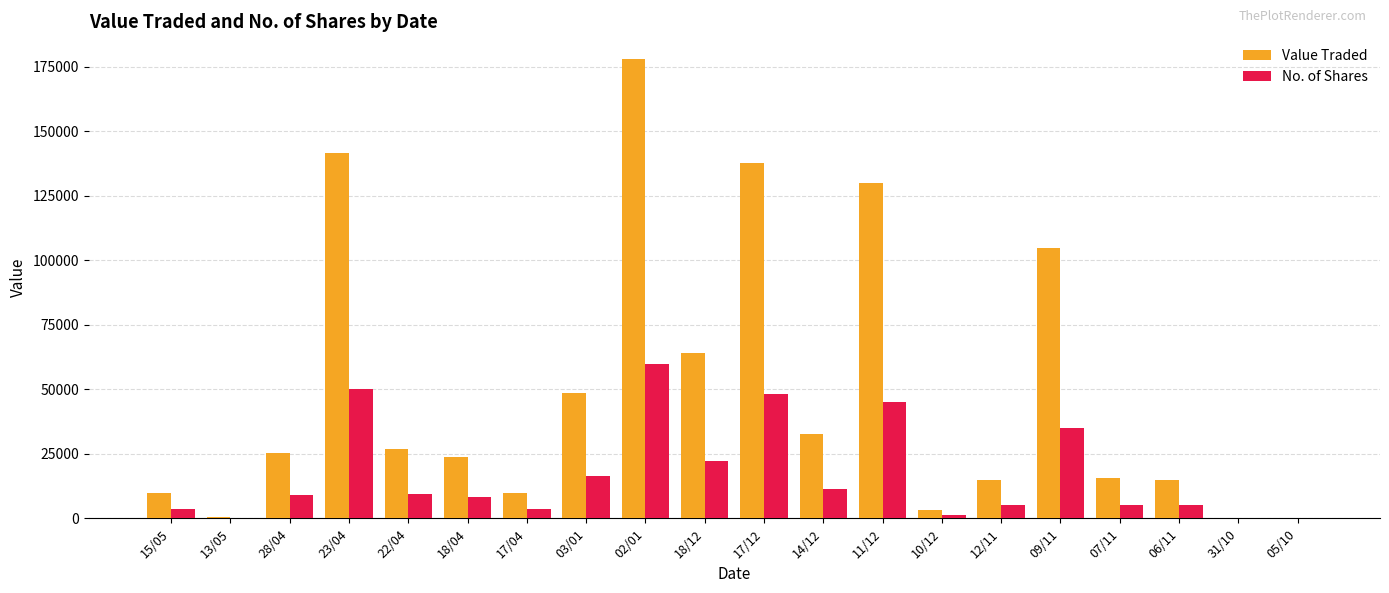

The value of Value Traded at 28/04 is 36031. True or false?

False